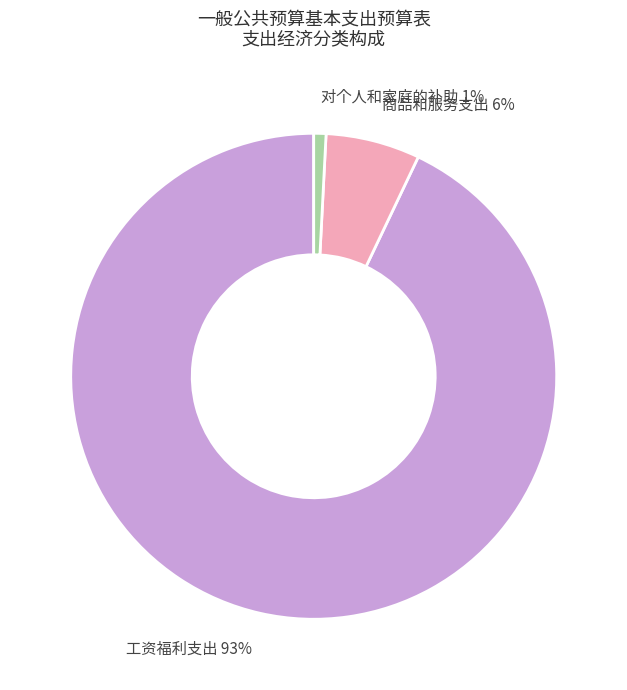

Count the number of slices in the pie.

3